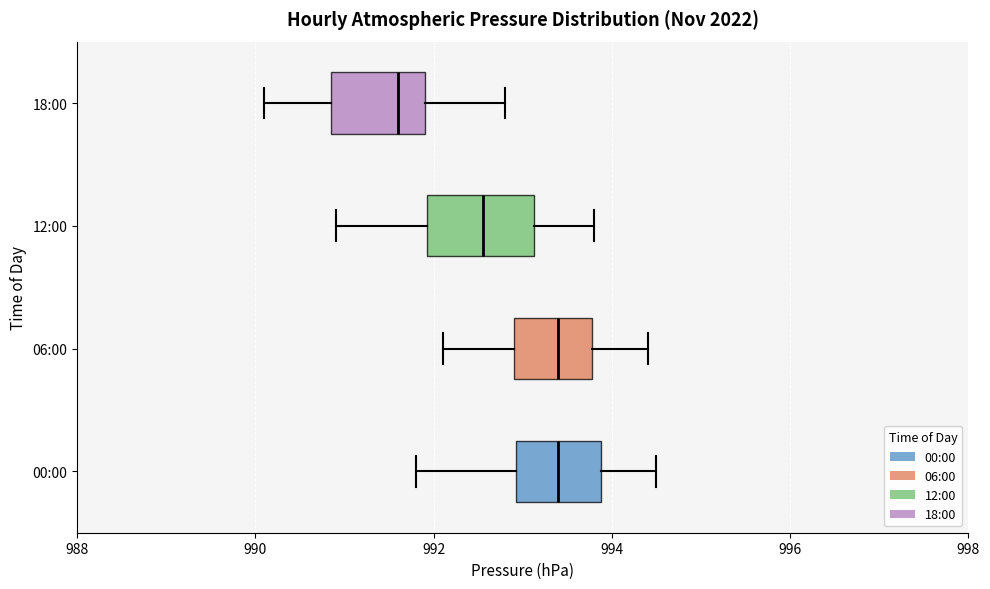

Reading bottom to top, transcribe this box plot: for each box, give where its median line is, the range the box spans, and where its two whiskers end, as read against the x-axis. The values are not printed on the chart, so give them approximately, as read against the axis.

00:00: median 993.4, box 993.0 to 993.8, whiskers 991.8 to 994.6
06:00: median 993.4, box 993.0 to 993.8, whiskers 992.2 to 994.4
12:00: median 992.6, box 992.0 to 993.2, whiskers 991.0 to 993.8
18:00: median 991.6, box 990.8 to 992.0, whiskers 990.2 to 992.8